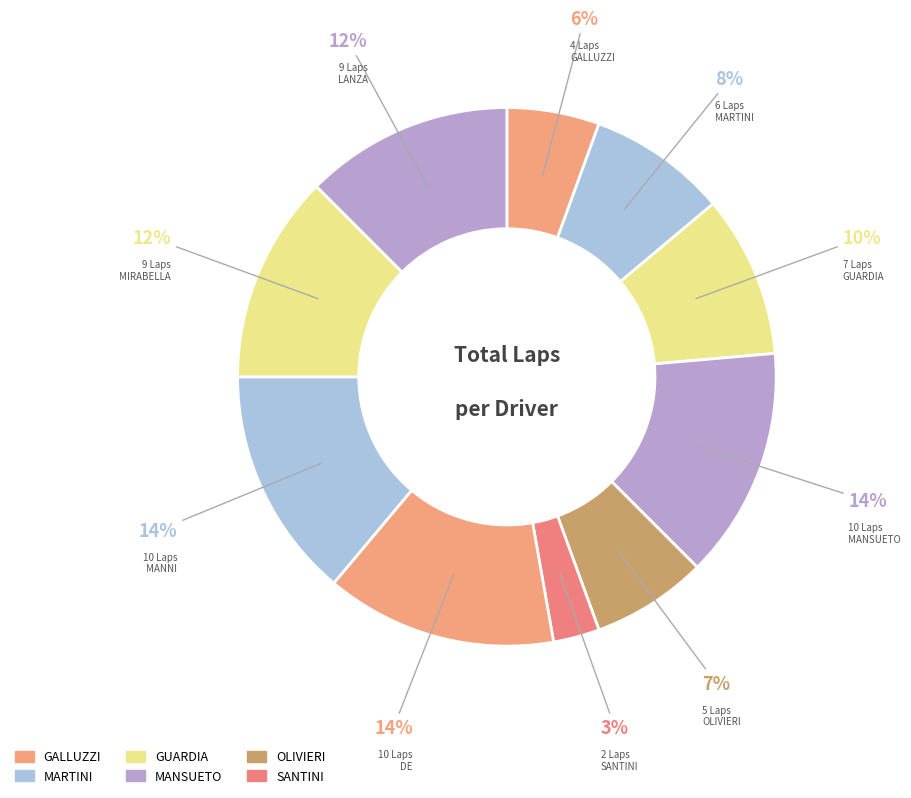

How many segments does this pie chart have?

10